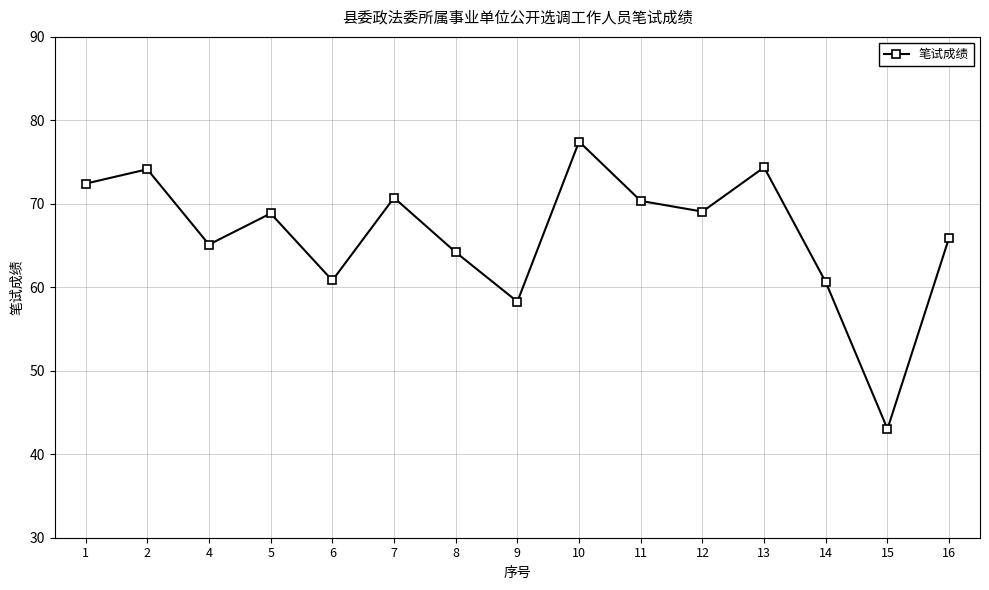

What is the sum of the values at 8 and 5?

133.1